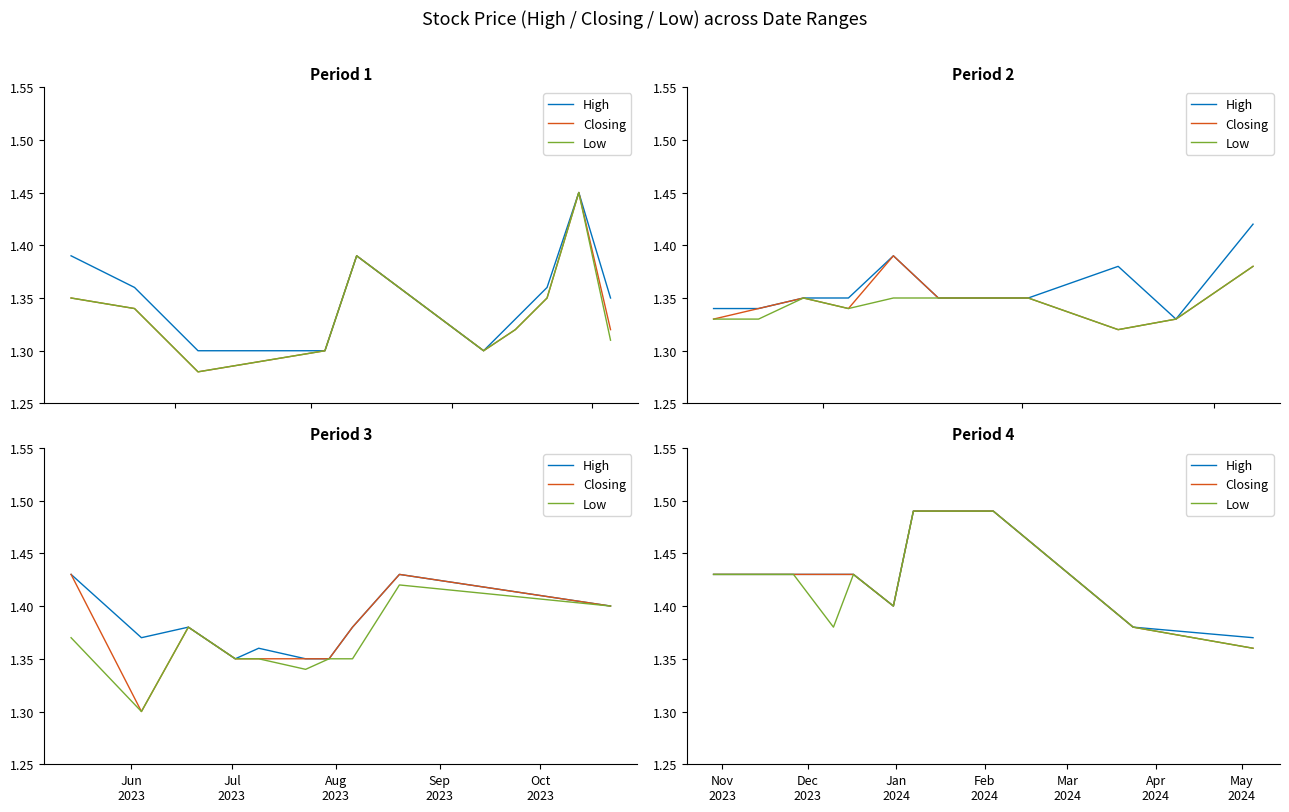

What is the average value of the Closing series?

1.4